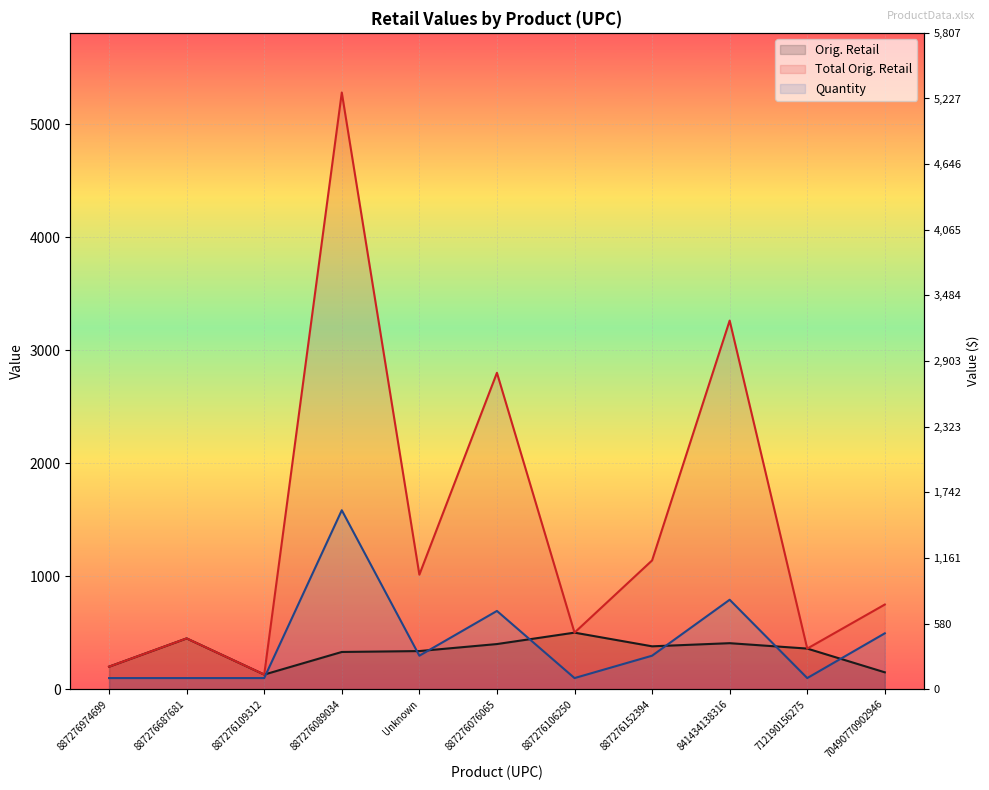

The value of Total Orig. Retail at 887276076065 is 1653.0. True or false?

False